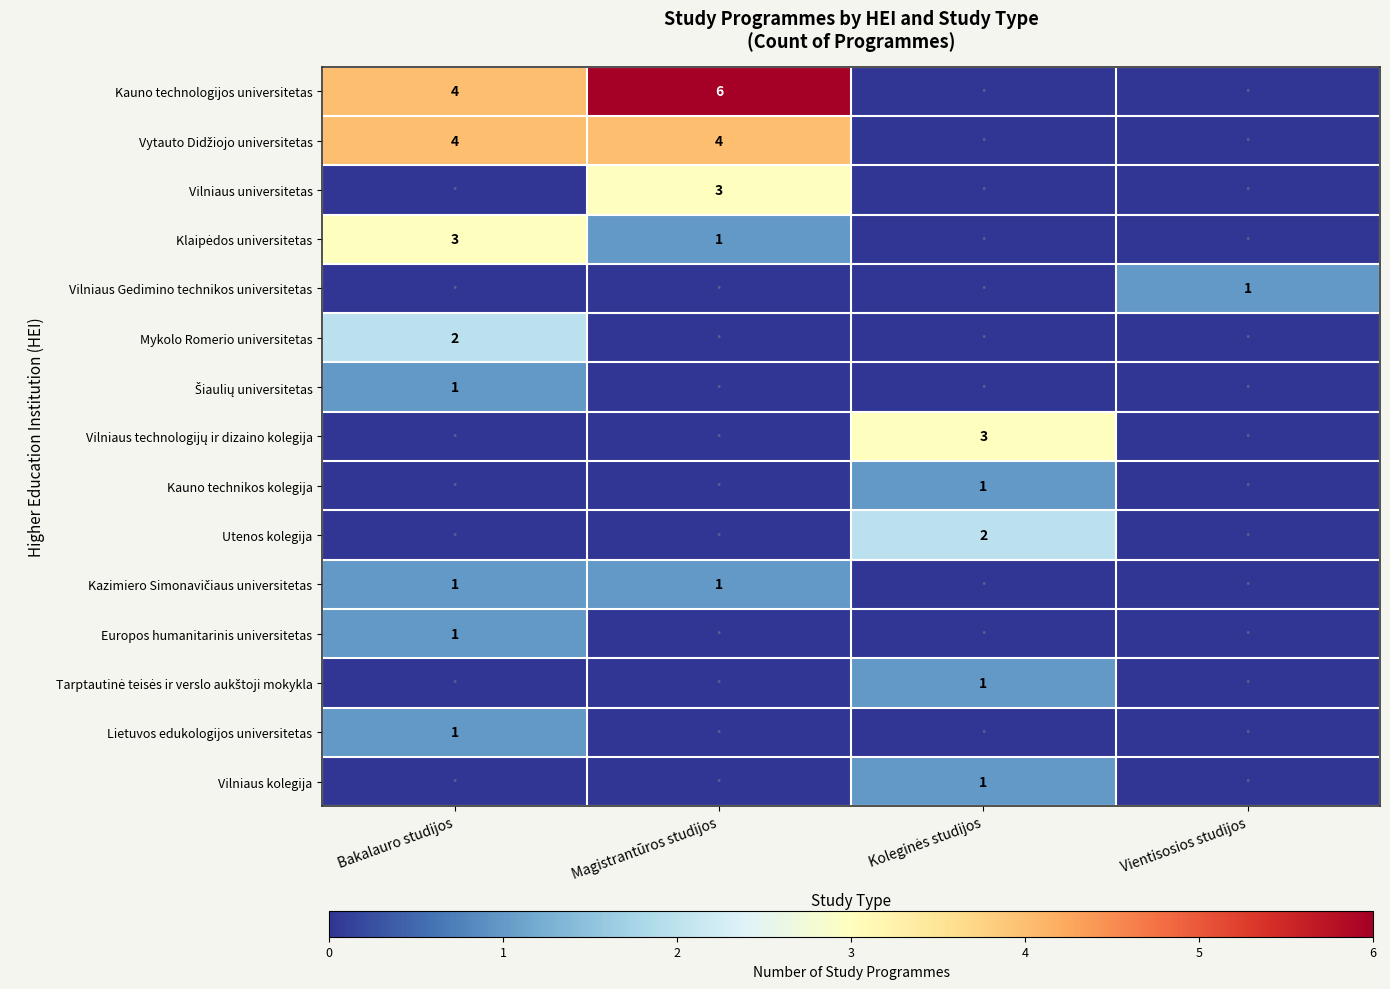

What is the total value across all series at Bakalauro studijos?

17